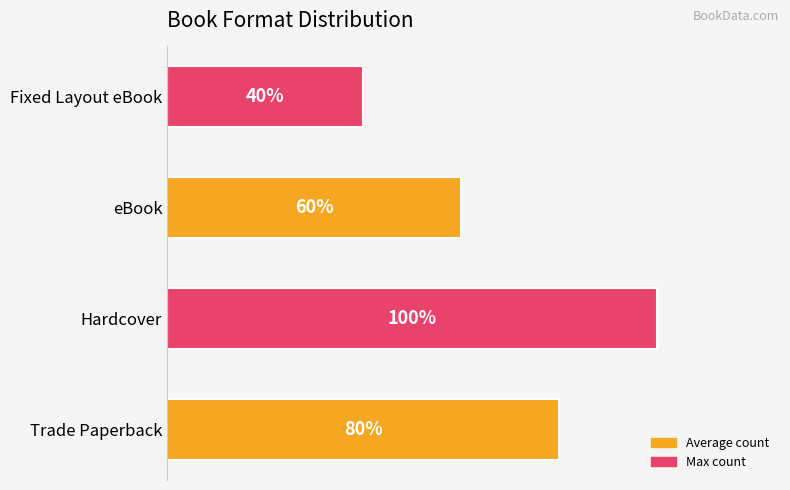

Does the chart contain any negative values?

No